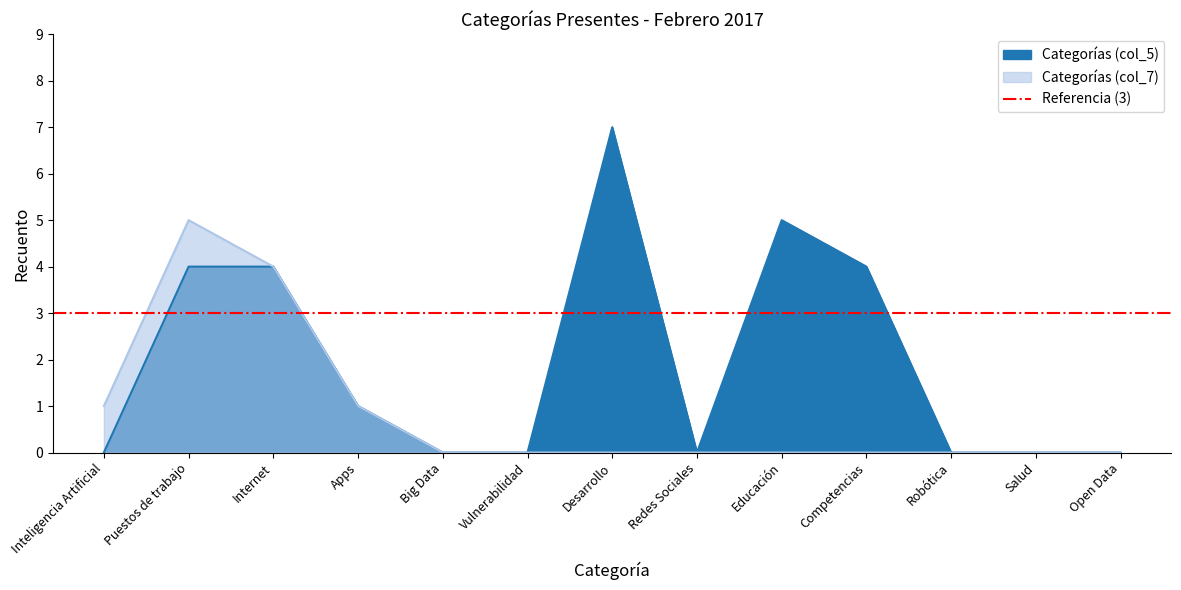

The Categorías (col_5) series shows -5 at Open Data. True or false?

False